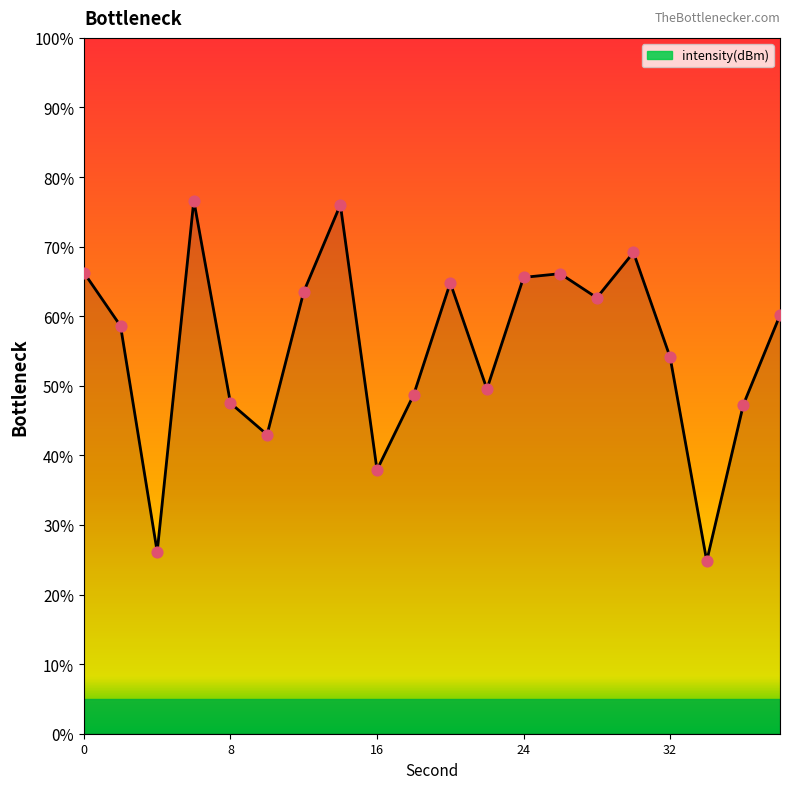

What is the difference between the maximum and minimum values?

51.8